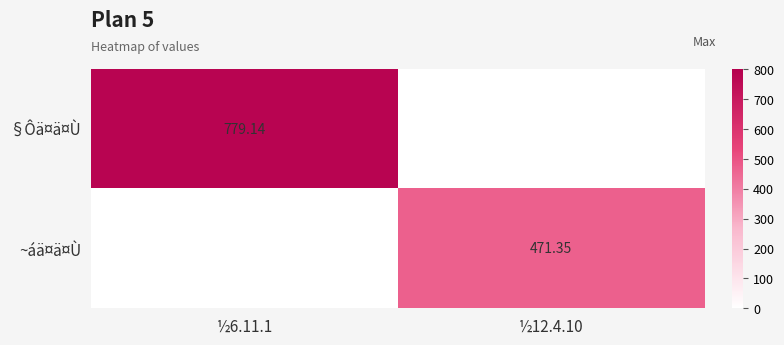

At which category does the chart reach its minimum across all series?

½12.4.10